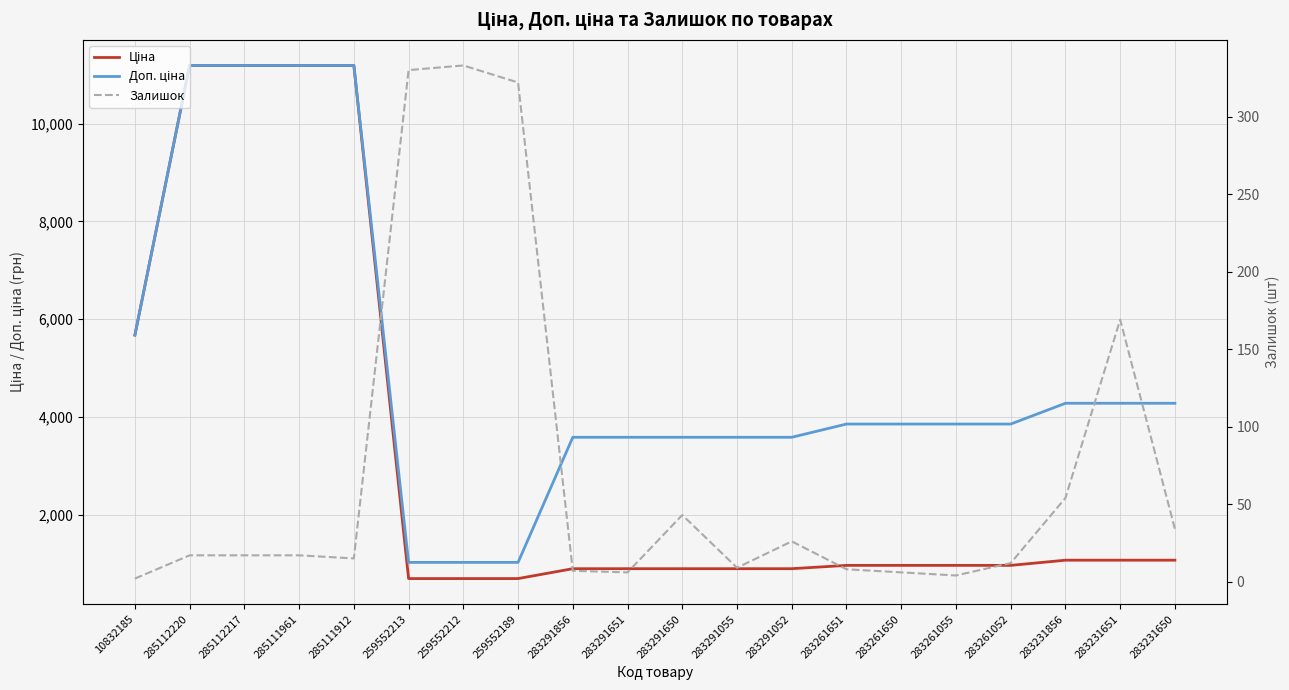

What is the difference between the Залишок values at 285112217 and 283291052?

9.0